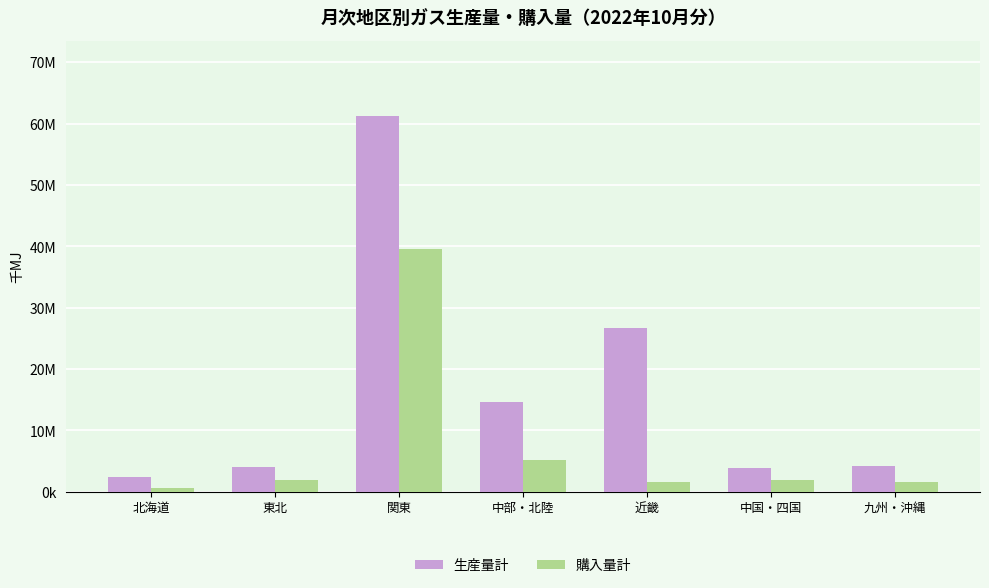

At how many categories does at least one series exceed 26752294?

1